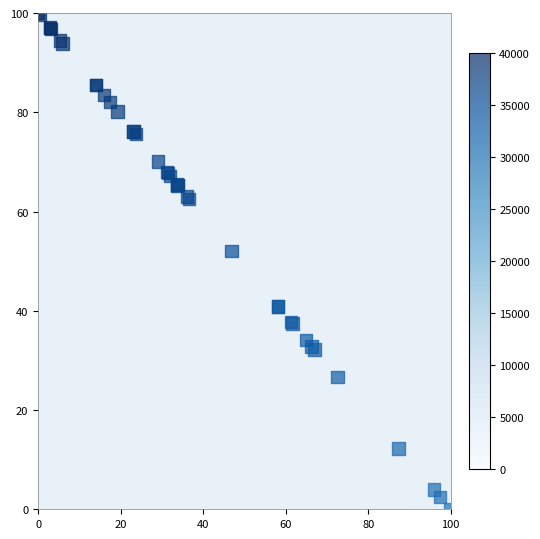

What Y value in the scatter plot is closest to 50?

52.1